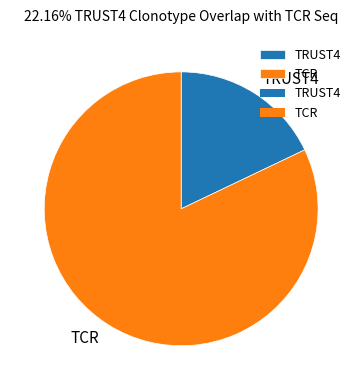

Between TRUST4 and TCR, which is larger?

TCR